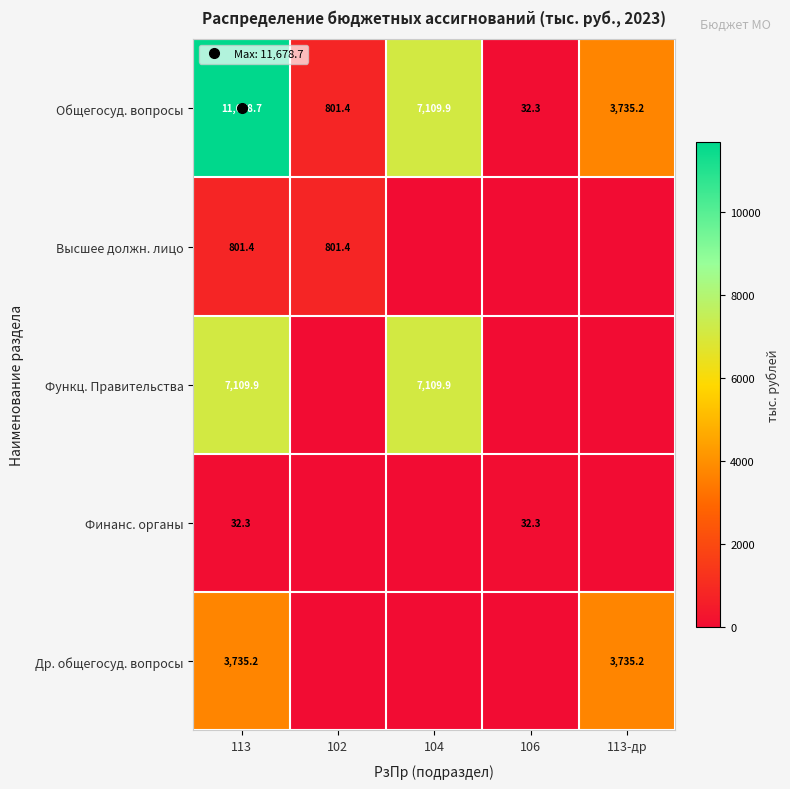

How many values in the Финанс. органы series exceed 0?

2